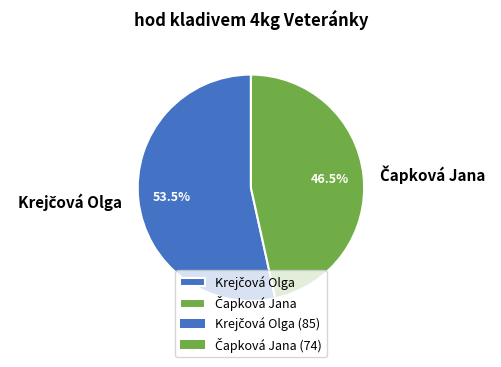

Does any single category account for the majority?

Yes